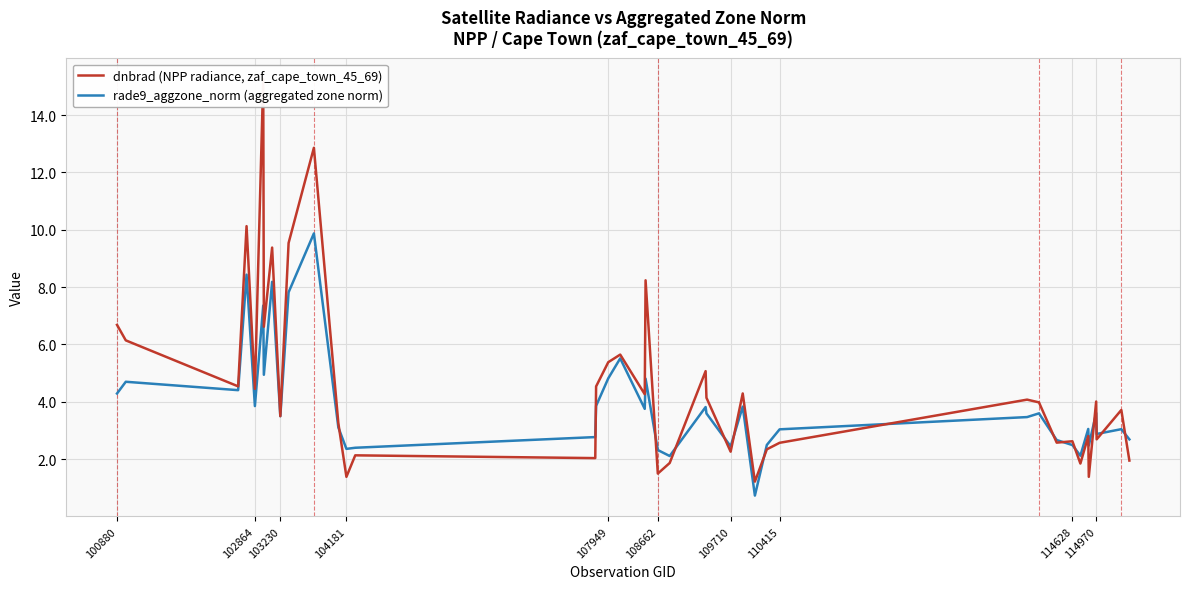

What is the minimum value for rade9_aggzone_norm (aggregated zone norm)?

0.7